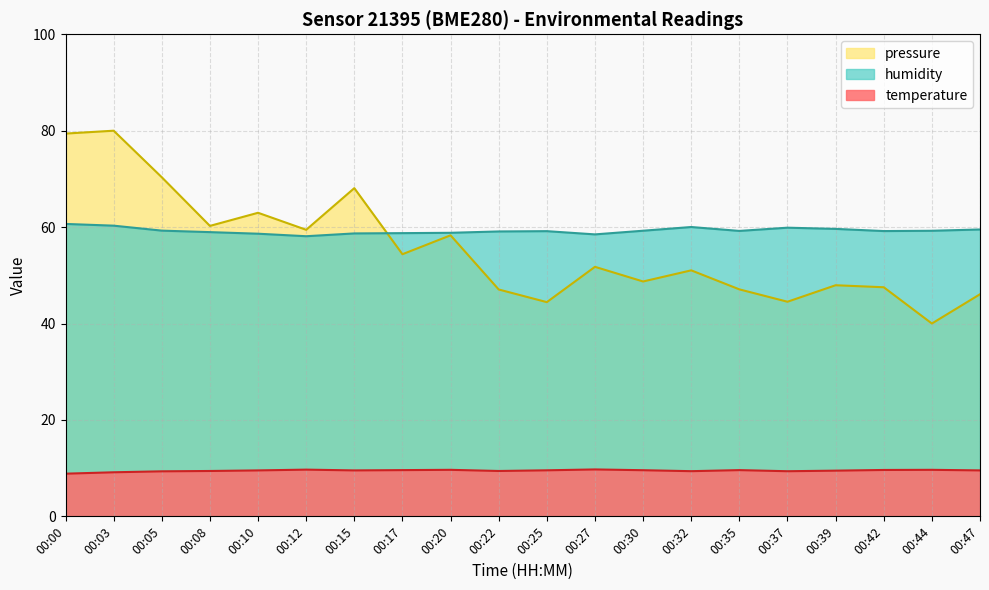

Is it true that pressure equals 33.4 at 00:39?

False